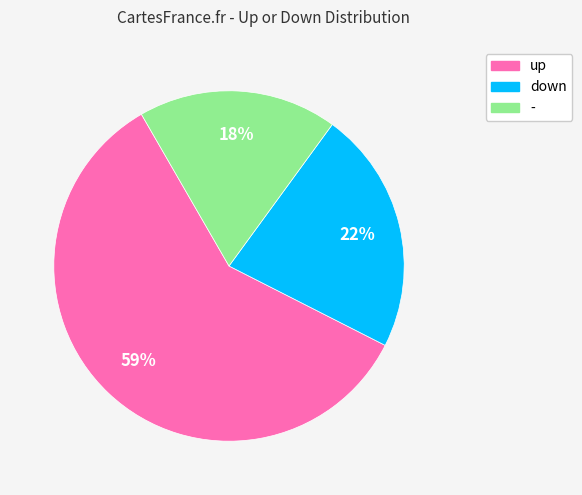

To the nearest percent, what portion does - represent?

18%